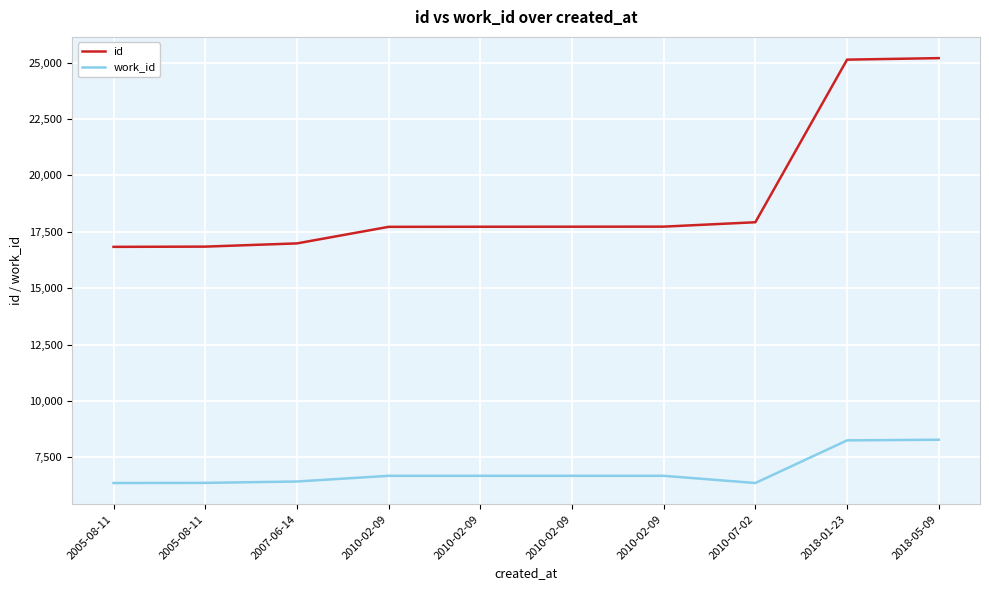

At 2005-08-11, list the series in order from smallest to largest.

work_id, id